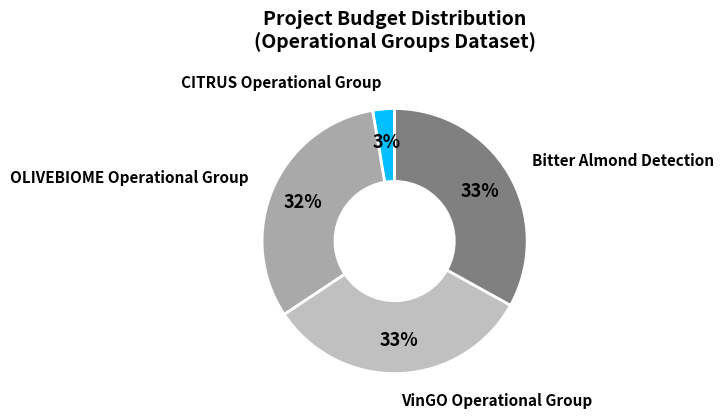

Is there a majority slice in this chart?

No